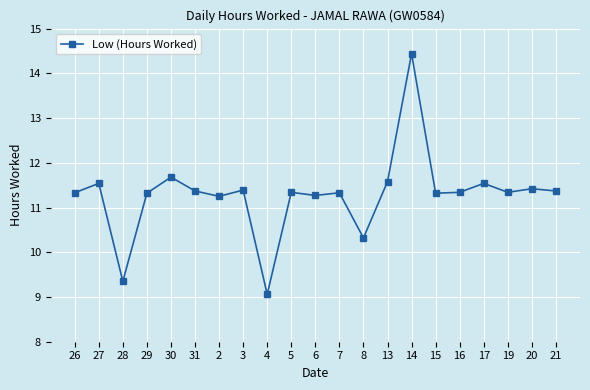

What position from the right is 13?

8